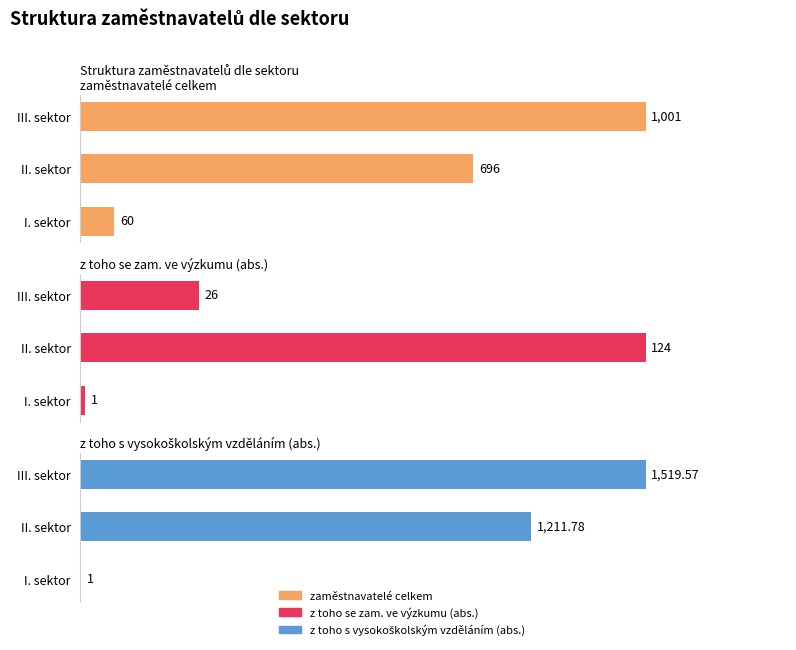

Which series has the largest range (max minus min)?

z toho s vysokoškolským vzděláním (abs.)